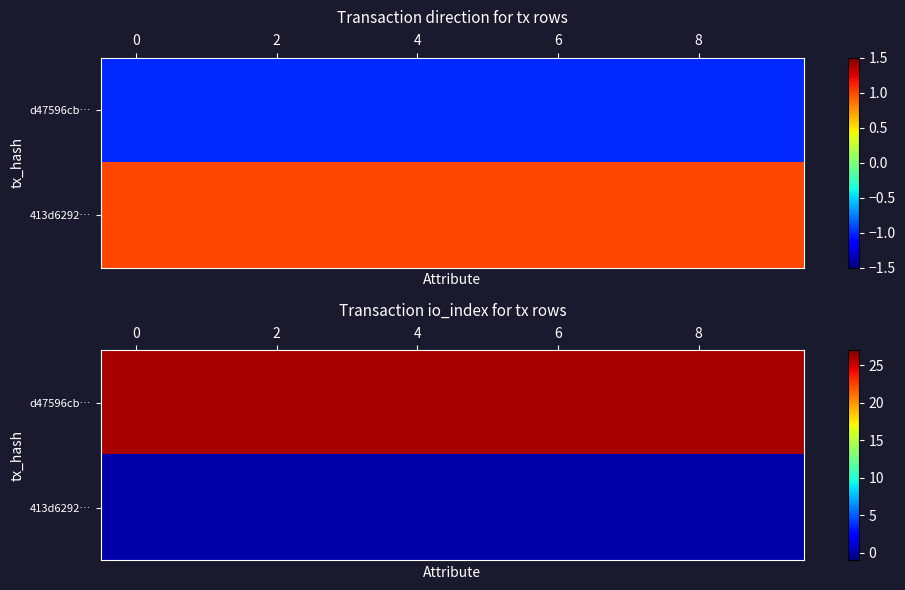

Rank the series by their average value, from highest to lowest.

d47596cb…, 413d6292…